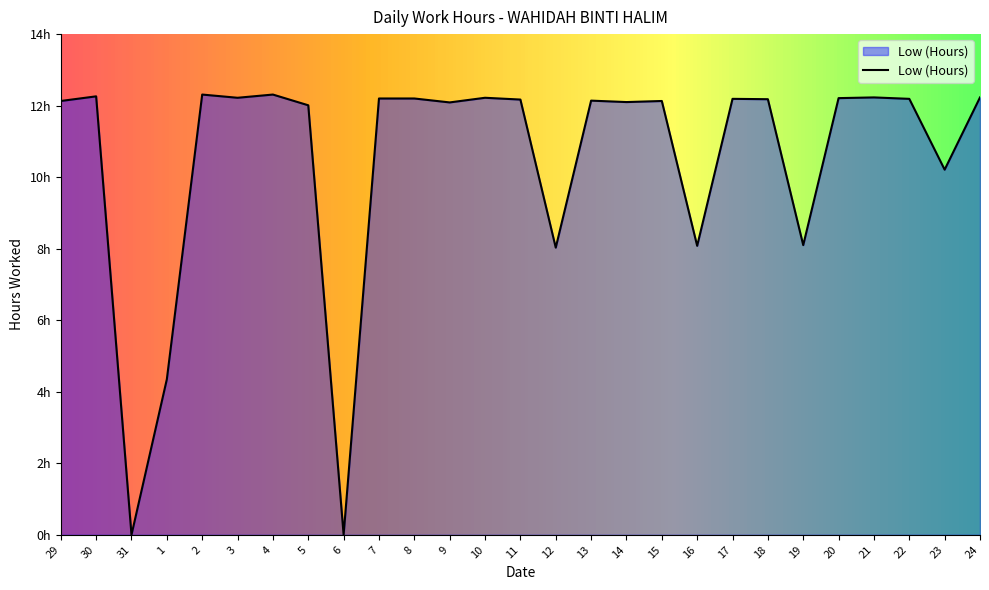

What is the difference between the maximum and minimum values?

12.3